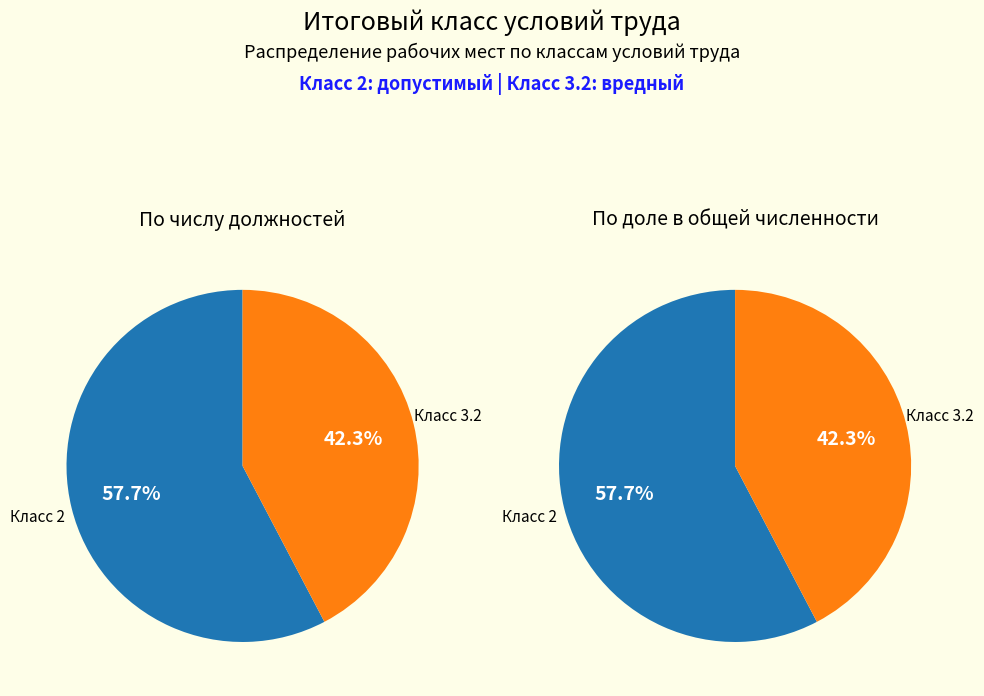

Is the sum of 7 and 6 greater than half?

No